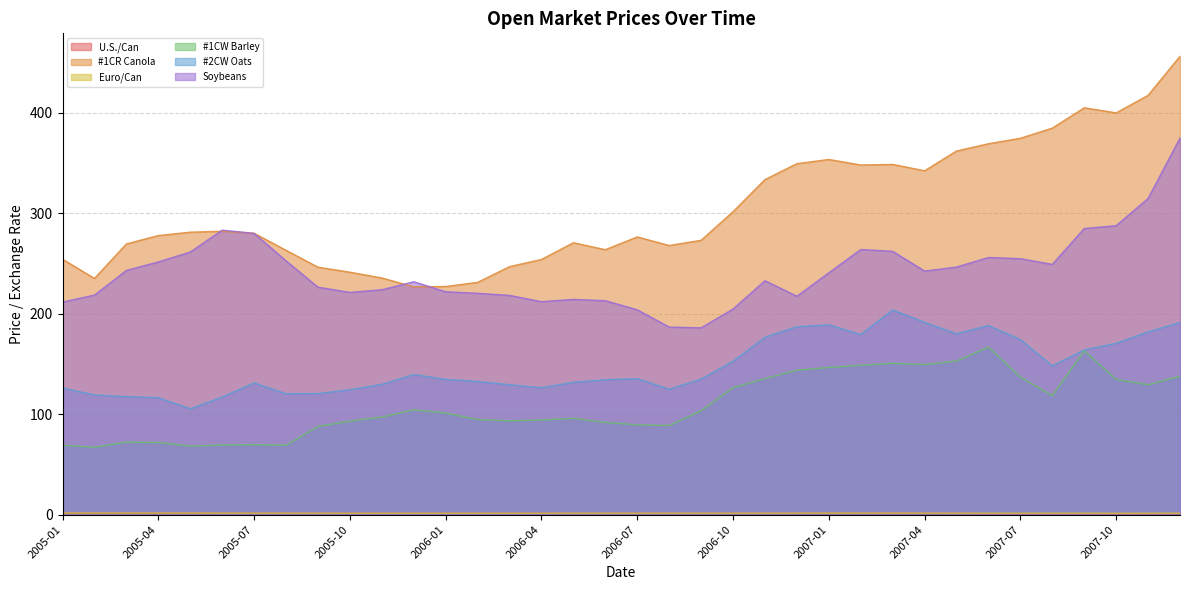

Reading left to right, extract all data points from this chart.

U.S./Can: 1.2	1.2	1.2	1.2	1.3	1.2	1.2	1.2	1.2	1.2	1.2	1.2	1.2	1.1	1.2	1.1	1.1	1.1	1.1	1.1	1.1	1.1	1.1	1.2	1.2	1.2	1.2	1.1	1.1	1.1	1.0	1.1	1.0	1.0	1.0	1.0
#1CR Canola: 254.3	235.2	269.5	277.8	281.2	282.1	280.2	263.1	246.4	241.4	235.6	226.8	227.2	231.2	246.9	254.1	270.7	263.8	276.5	267.9	273.1	301.6	333.6	349.4	353.6	348.1	348.7	342.4	362.0	369.2	374.7	384.8	405.0	400.0	417.4	456.4
Euro/Can: 1.6	1.6	1.6	1.6	1.6	1.5	1.5	1.5	1.4	1.4	1.4	1.4	1.4	1.4	1.4	1.4	1.4	1.4	1.4	1.4	1.4	1.4	1.5	1.5	1.5	1.5	1.5	1.5	1.5	1.4	1.4	1.4	1.4	1.4	1.4	1.5
#1CW Barley: 69.1	67.0	72.2	71.8	68.3	69.3	69.7	69.0	87.8	93.2	97.1	104.3	101.1	94.7	93.4	94.2	95.9	91.8	89.4	88.7	103.5	126.3	135.5	143.8	146.5	148.7	150.7	149.3	152.9	166.8	136.9	118.5	163.1	134.7	129.3	137.8
#2CW Oats: 126.0	119.2	117.5	116.5	105.4	117.2	131.1	120.4	120.5	124.4	129.7	139.6	134.7	132.6	129.4	126.5	131.7	134.4	135.4	124.9	135.0	152.7	176.7	187.1	189.0	179.3	203.8	191.4	180.2	188.2	174.4	148.1	164.0	170.6	182.0	191.4
Soybeans: 211.6	218.6	243.1	251.6	261.4	283.2	280.0	252.7	226.5	221.3	223.9	231.9	221.9	220.4	218.3	212.0	214.3	213.0	203.9	186.7	186.0	204.7	232.9	217.4	240.8	264.0	262.2	242.5	246.5	256.0	254.8	249.1	284.9	287.7	314.8	375.0